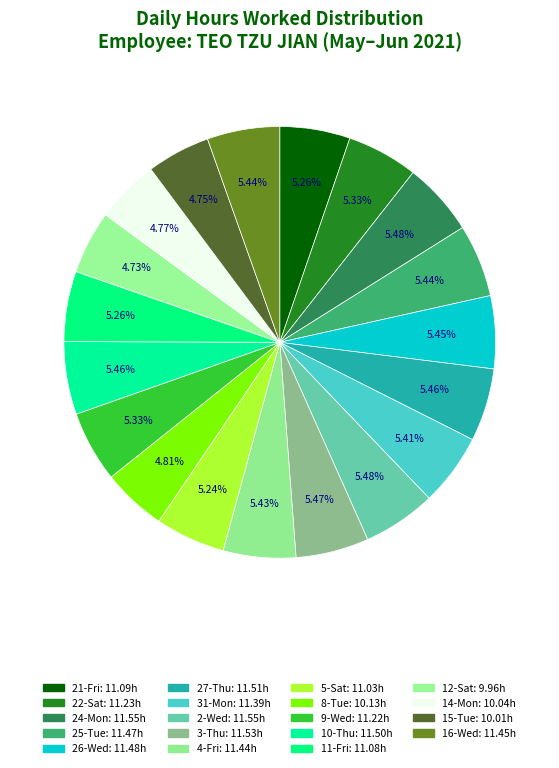

Count the number of slices in the pie.

19